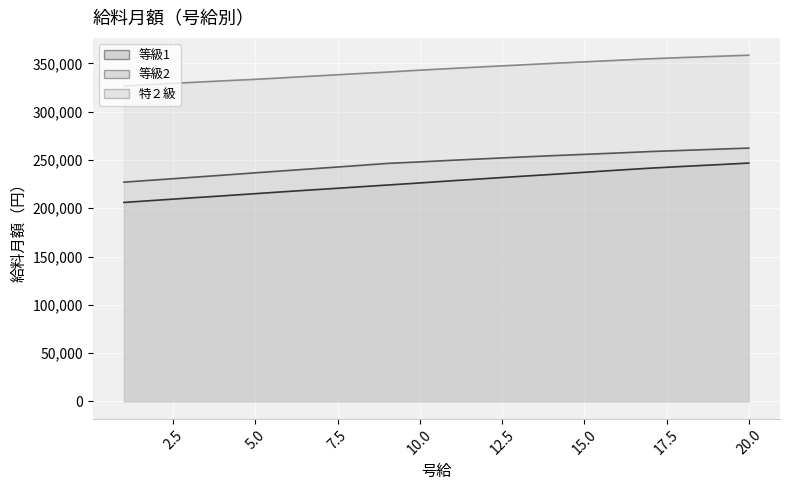

Reading left to right, what are all the values shown in this chart?

等級1: 206000	208300	210600	212800	215100	217400	219600	221800	224000	226200	228500	230700	232900	235000	237200	239400	241500	243300	245000	246800
等級2: 227000	229400	231800	234200	236700	239100	241500	243900	246400	248000	249700	251300	252900	254400	255800	257200	258700	259900	261100	262300
特２級: 326600	328400	330200	331900	333500	335400	337300	339200	341000	343000	344800	346600	348300	350000	351600	353200	354800	356100	357300	358500